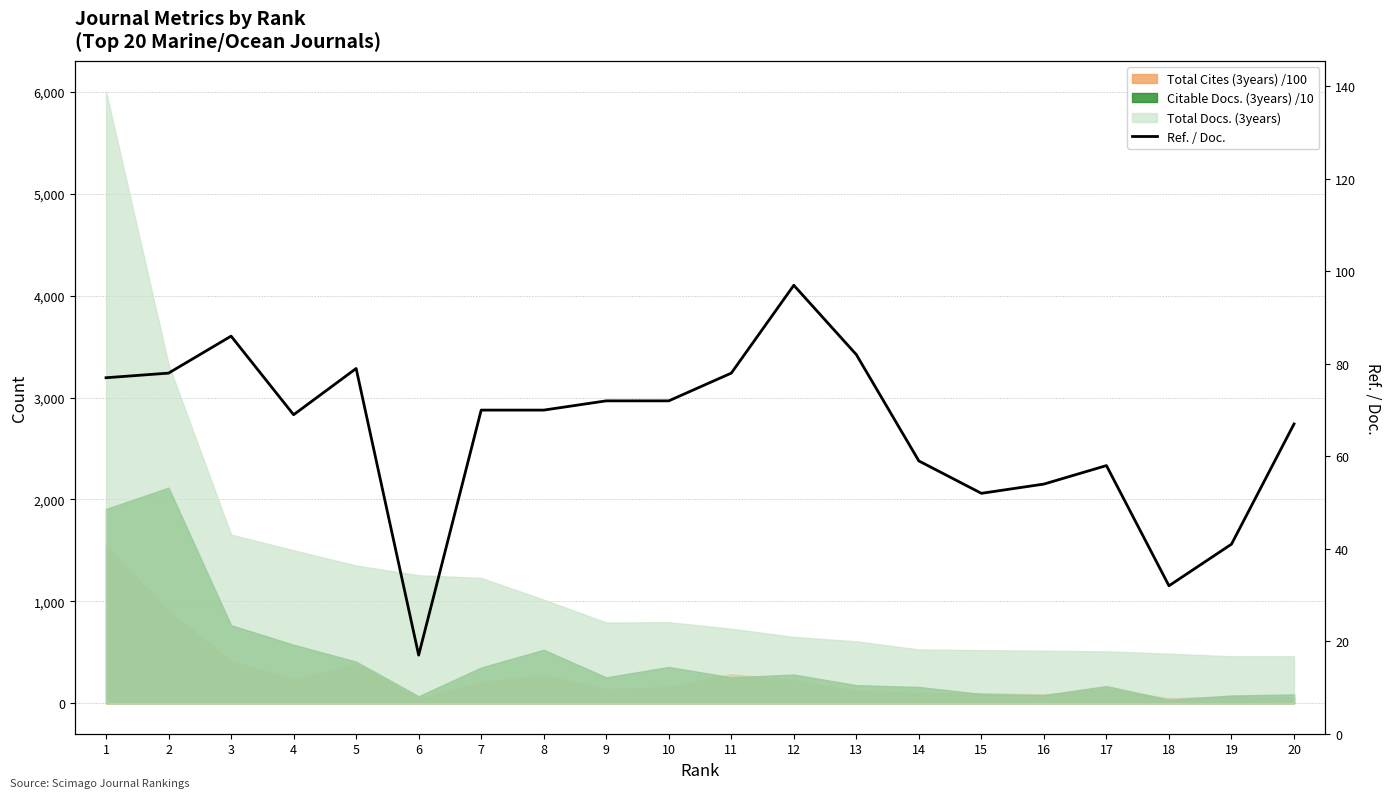

Approximately how many times larger is the value at 10 compared to 18?

2.2